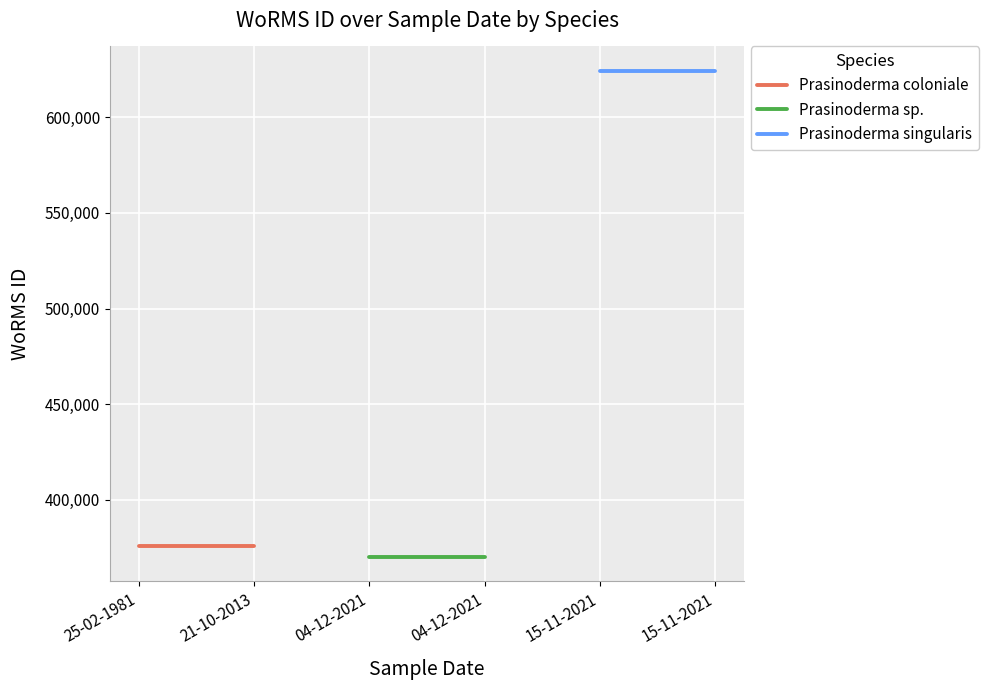

How many series are shown in this chart?

3